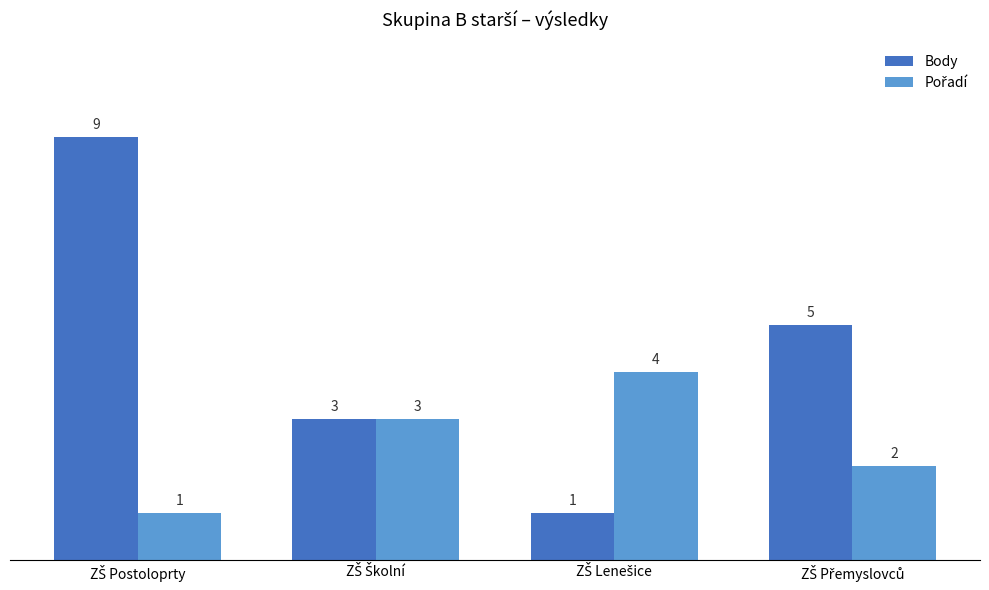

What is the greatest value displayed?

9